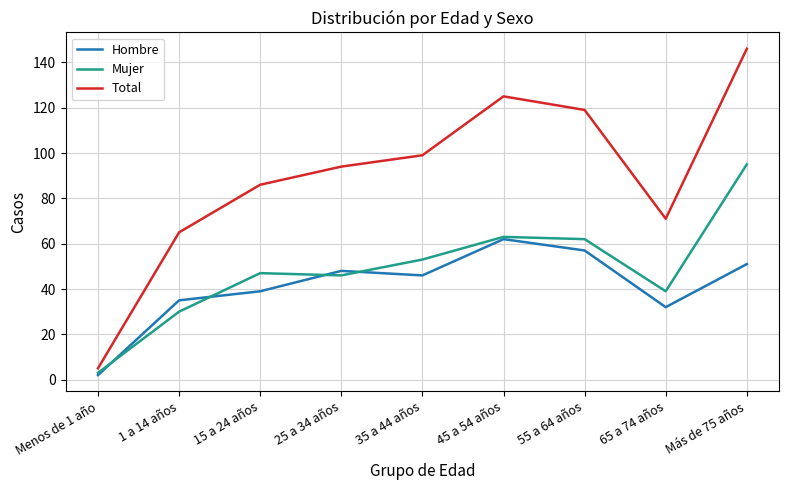

What is the sum of the Hombre values at 15 a 24 años and 55 a 64 años?

96